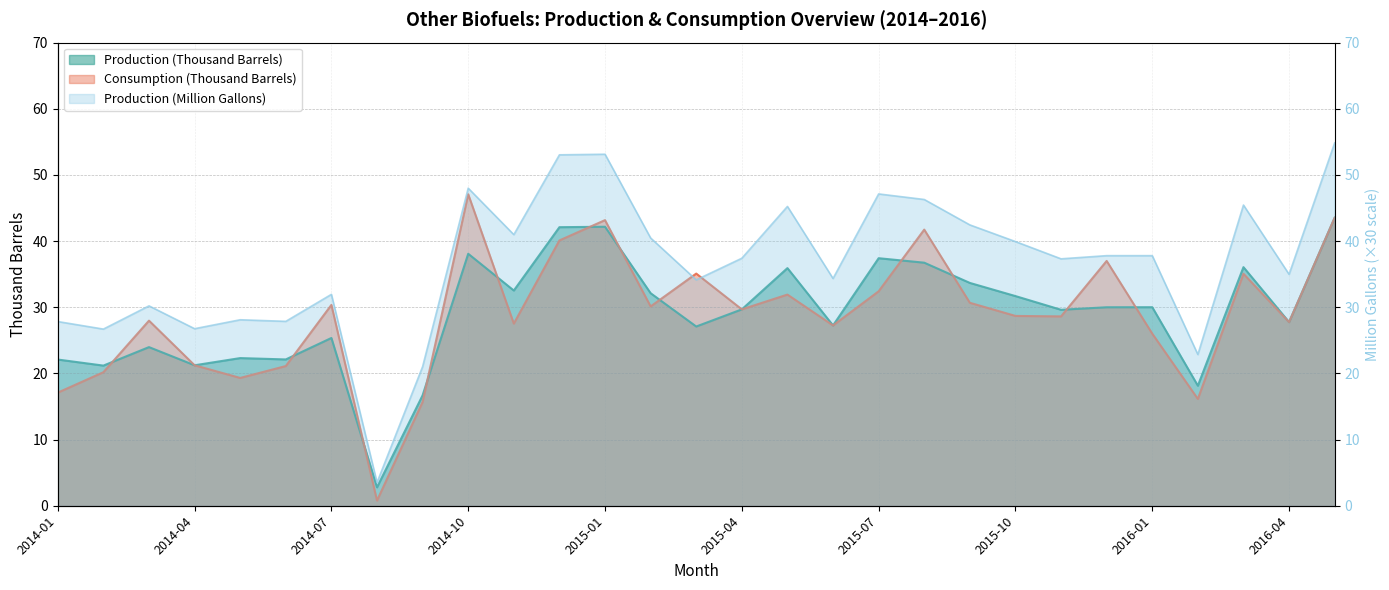

Which series has the largest total across all categories?

Production (Million Gallons)